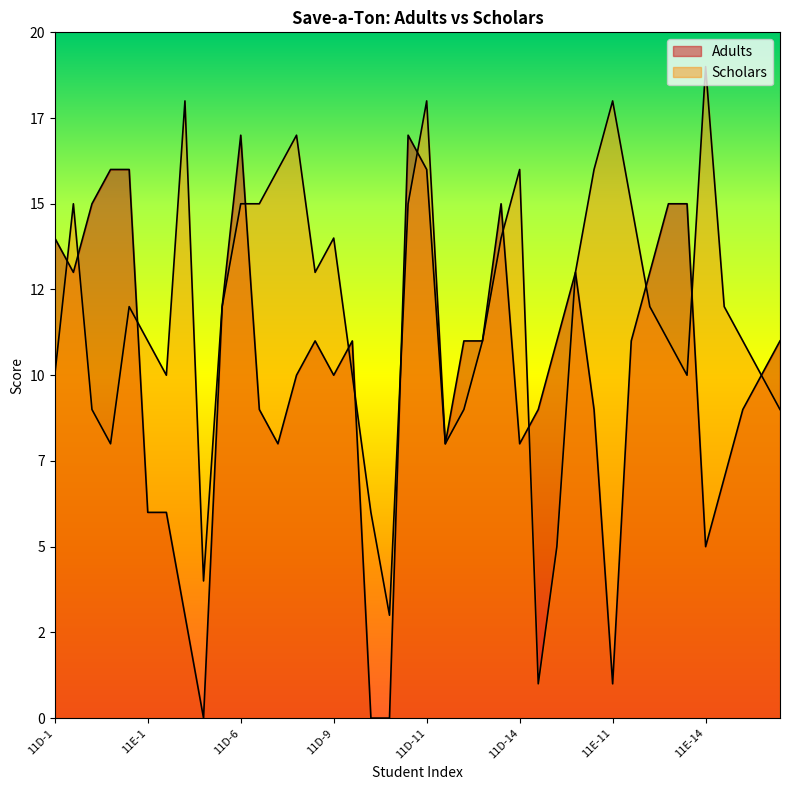

Reading right to left, extract all data points from this chart.

Adults: 11E-15=11	11F-10=10	11F-9=9	11F-8=7	11E-14=5	11F-7=15	11F-6=15	11E-13=13	11E-12=11	11E-11=1	11F-5=9	11E-10=13	11D-15=11	11F-4=9	11D-14=8	11E-9=15	11E-8=11	11D-13=11	11D-12=8	11D-11=16	11D-10=17	11F-3=0	11E-7=0	11E-6=11	11D-9=10	11E-5=11	11E-4=10	11D-8=8	11D-7=9	11D-6=17	11F-2=12	11F-1=0	11E-3=3	11E-2=6	11E-1=6	11D-5=16	11D-4=16	11D-3=15	11D-2=13	11D-1=14
Scholars: 11E-15=9	11F-10=10	11F-9=11	11F-8=12	11E-14=19	11F-7=10	11F-6=11	11E-13=12	11E-12=15	11E-11=18	11F-5=16	11E-10=13	11D-15=5	11F-4=1	11D-14=16	11E-9=14	11E-8=11	11D-13=9	11D-12=8	11D-11=18	11D-10=15	11F-3=3	11E-7=6	11E-6=10	11D-9=14	11E-5=13	11E-4=17	11D-8=16	11D-7=15	11D-6=15	11F-2=12	11F-1=4	11E-3=18	11E-2=10	11E-1=11	11D-5=12	11D-4=8	11D-3=9	11D-2=15	11D-1=10